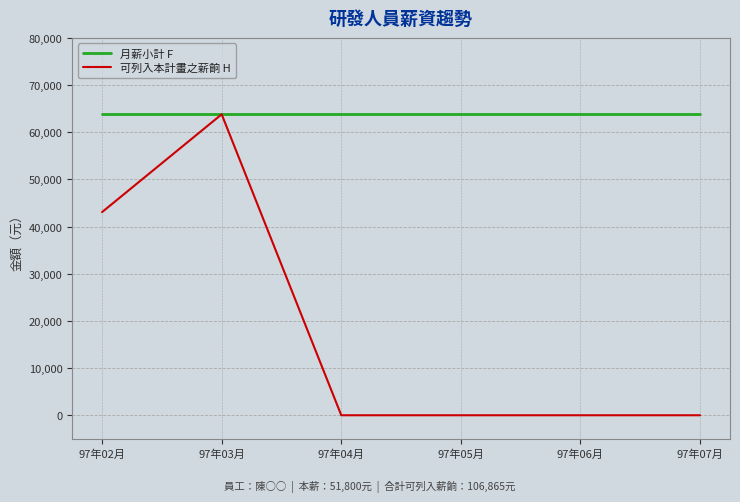

Which series has the widest spread of values?

可列入本計畫之薪餉 H